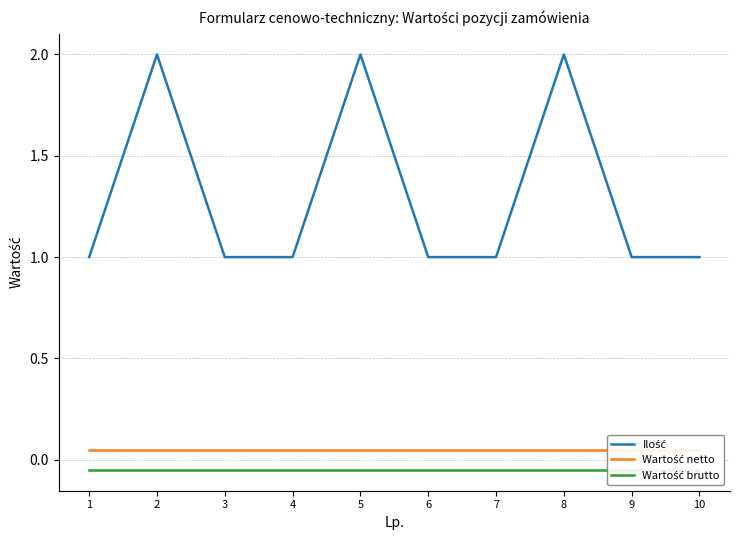

What is the value of the Wartość netto point at the 10th from the left?

0.1